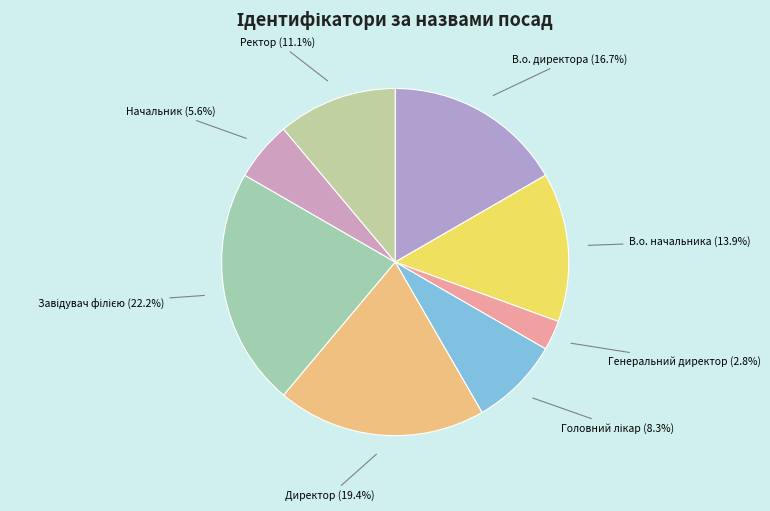

How many segments does this pie chart have?

8